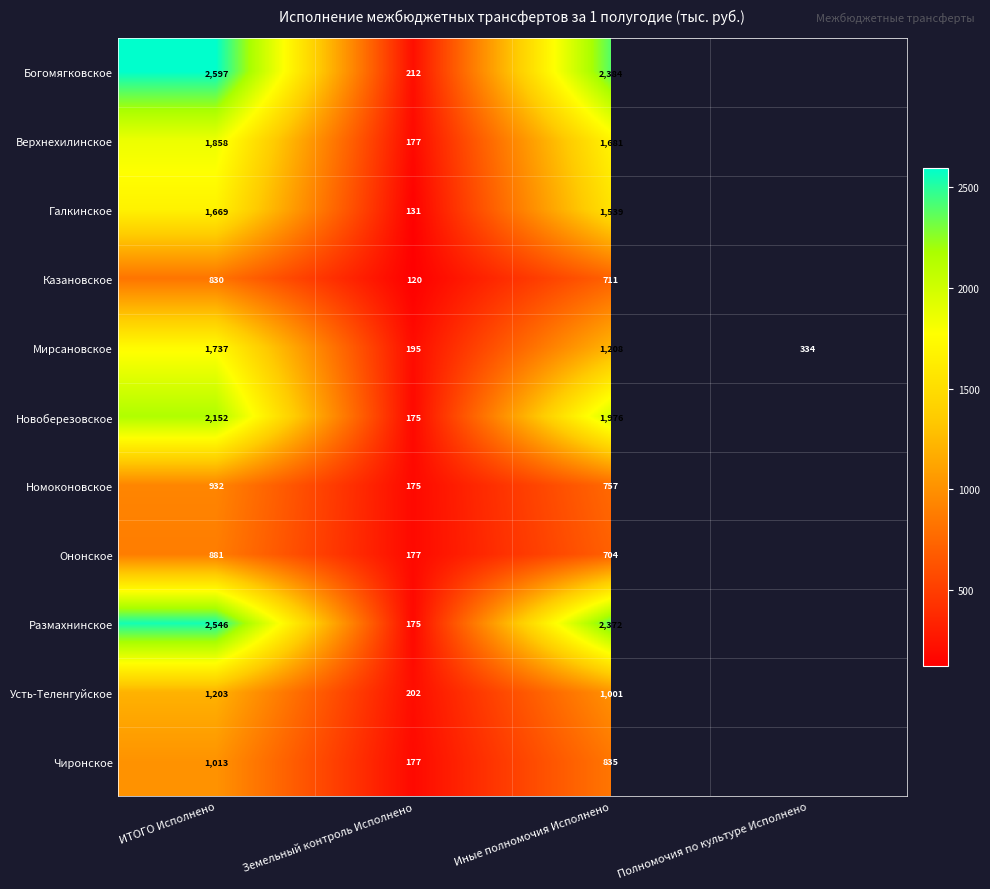

Which category has the lowest value across all series?

Земельный контроль Исполнено